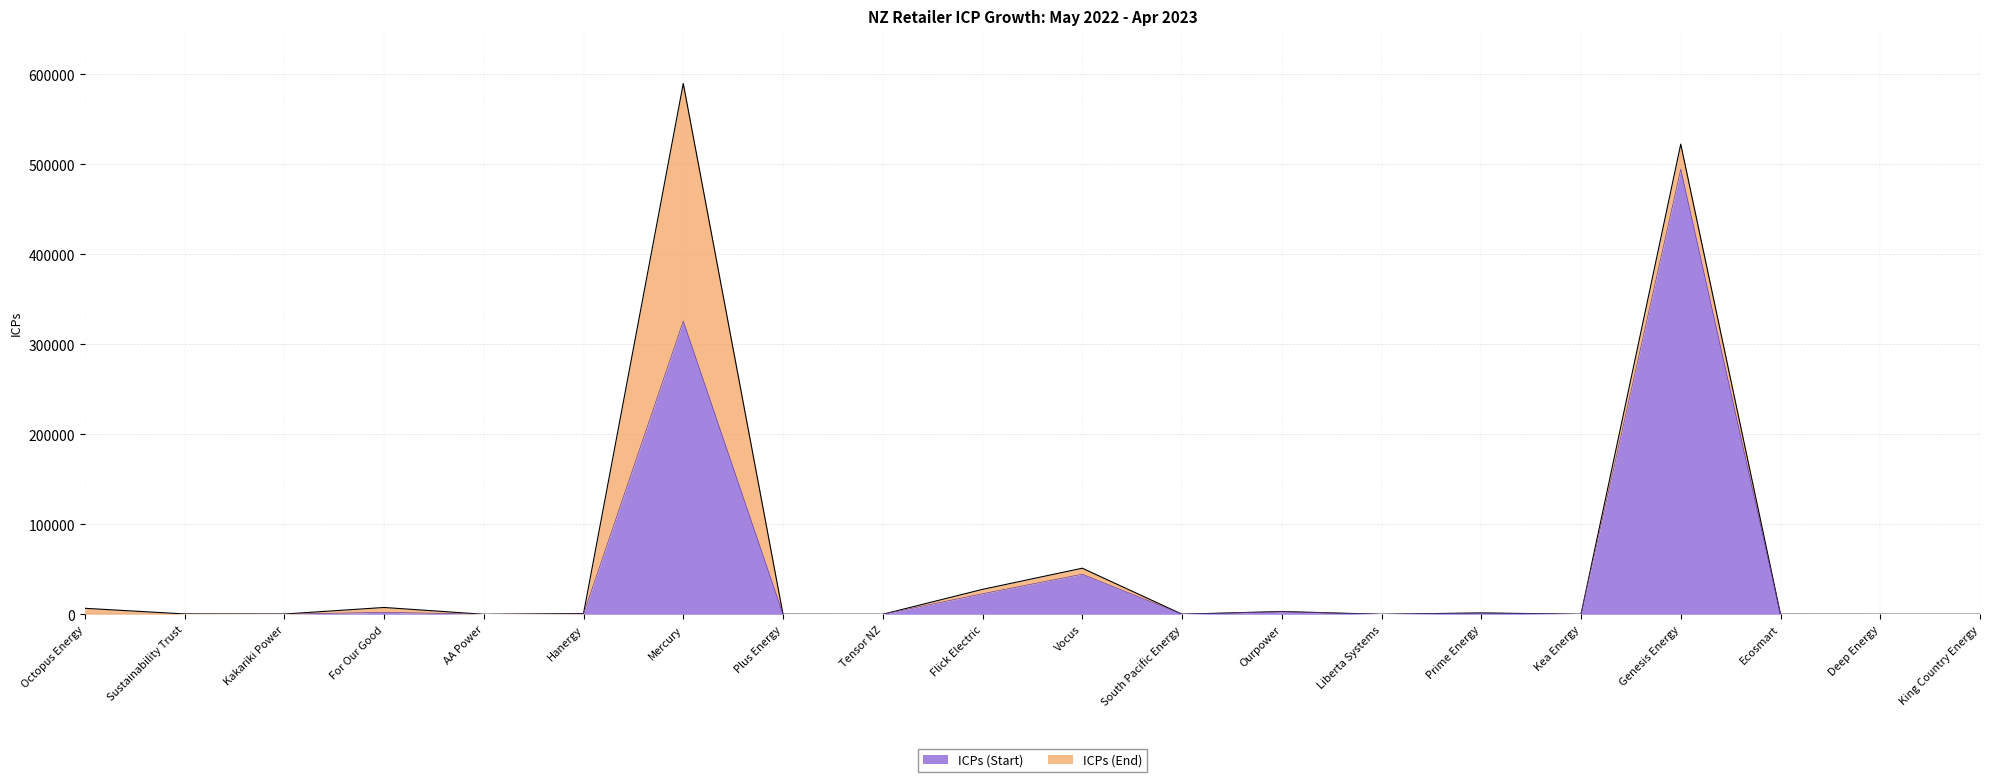

What is the sum of all ICPs (End) values?

1211970